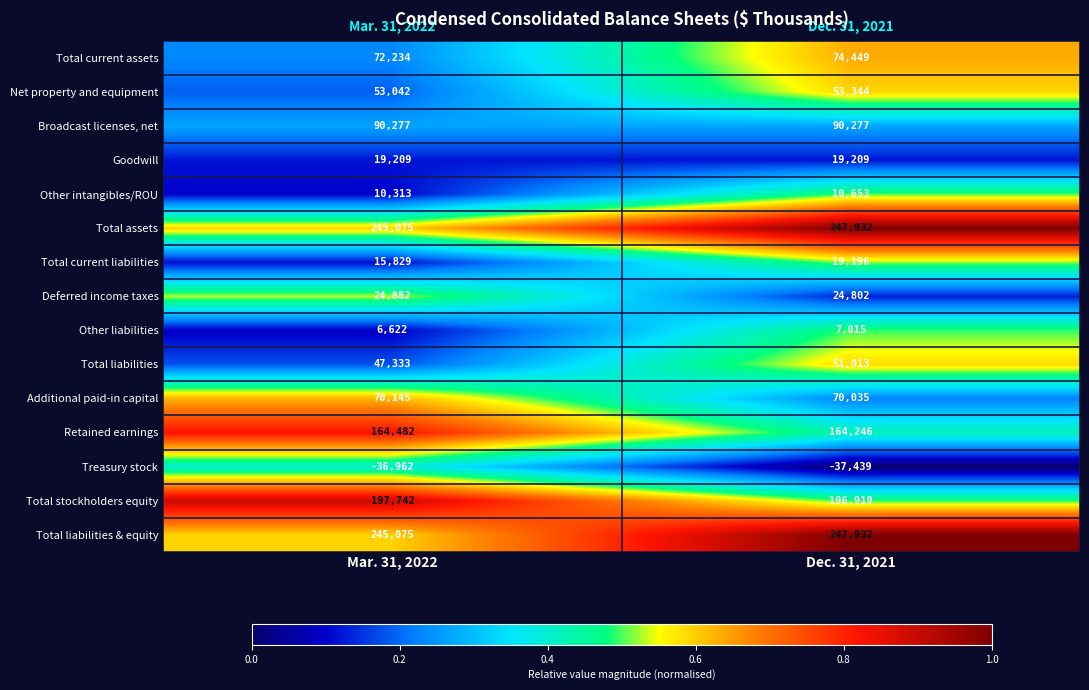

What is the maximum value shown in the chart?

247932